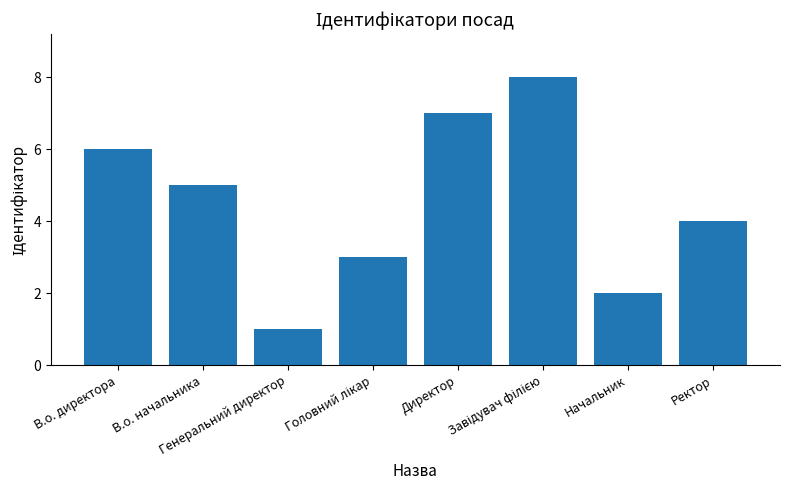

What is the greatest value displayed?

8